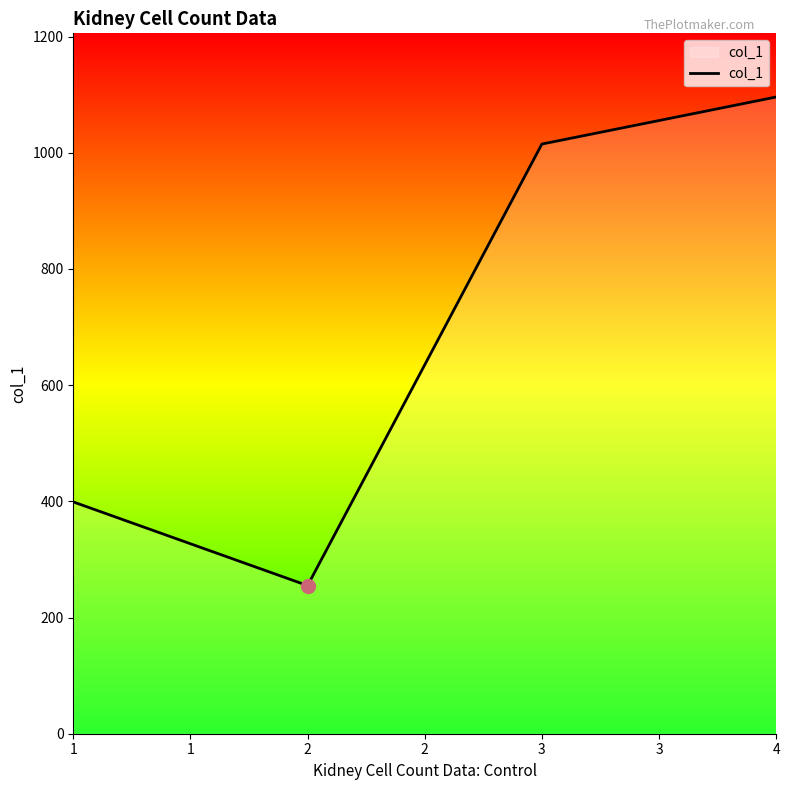

True or false: the data has more than 1 interior local peaks.

False